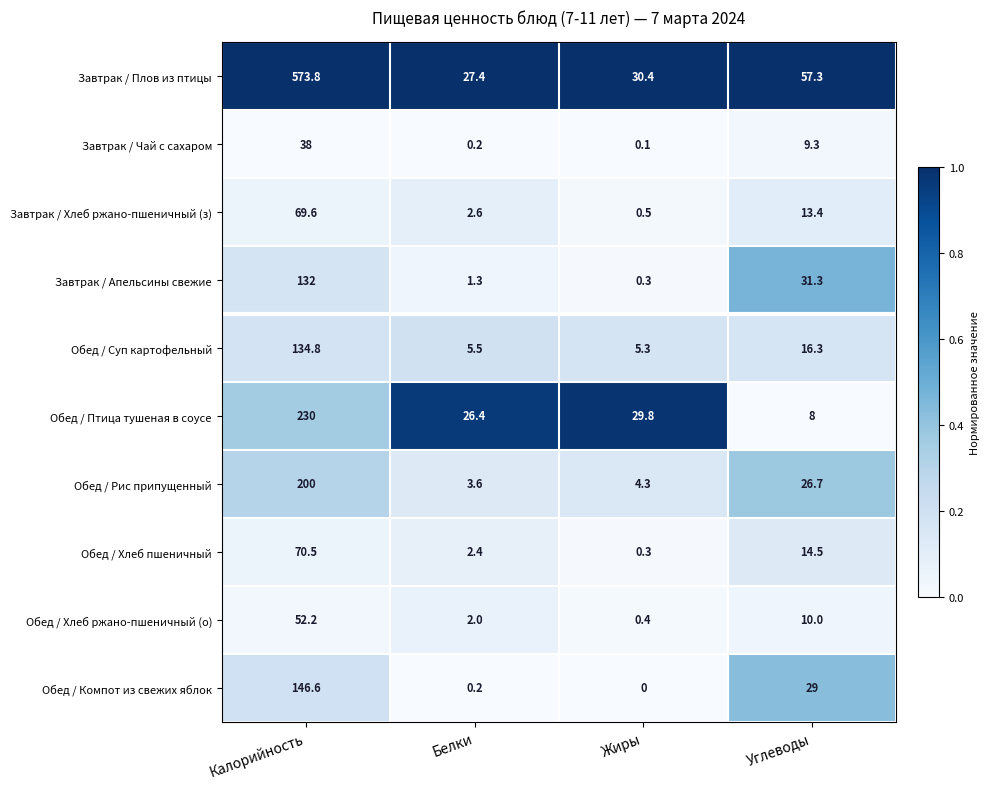

List the series in order of their peak value, lowest first.

Завтрак / Чай с сахаром, Обед / Хлеб ржано-пшеничный (о), Завтрак / Хлеб ржано-пшеничный (з), Обед / Хлеб пшеничный, Завтрак / Апельсины свежие, Обед / Суп картофельный, Обед / Компот из свежих яблок, Обед / Рис припущенный, Обед / Птица тушеная в соусе, Завтрак / Плов из птицы